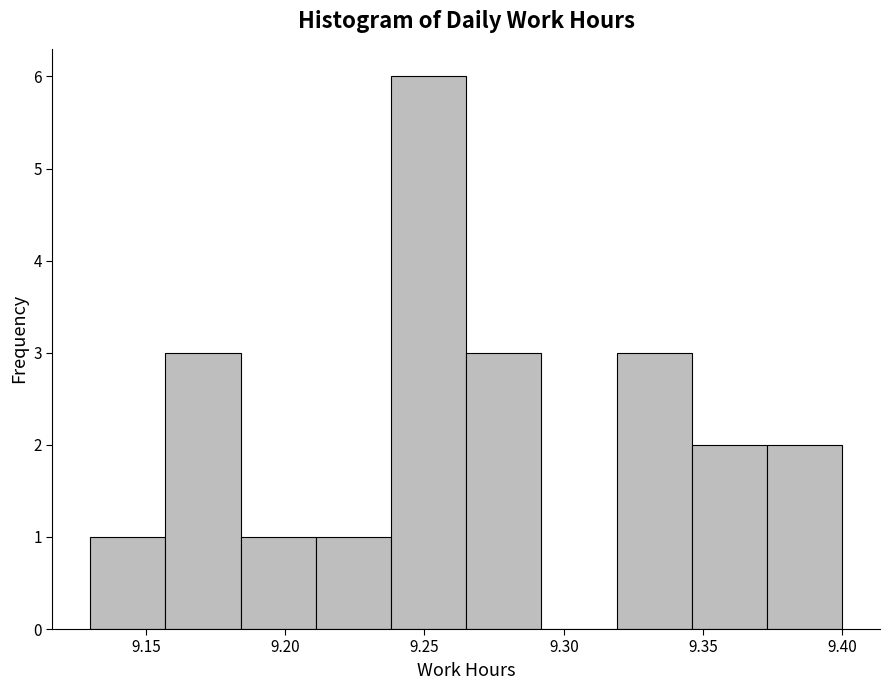

Reading left to right, list every bar in this chart as the range it spans on the x-axis followed by its height. Neither the bar edges nor the heights are printed on the chart, so give them approximately, as read against the axes.

9.130 to 9.157: 1
9.157 to 9.184: 3
9.184 to 9.211: 1
9.211 to 9.238: 1
9.238 to 9.265: 6
9.265 to 9.292: 3
9.292 to 9.319: 0
9.319 to 9.346: 3
9.346 to 9.373: 2
9.373 to 9.400: 2